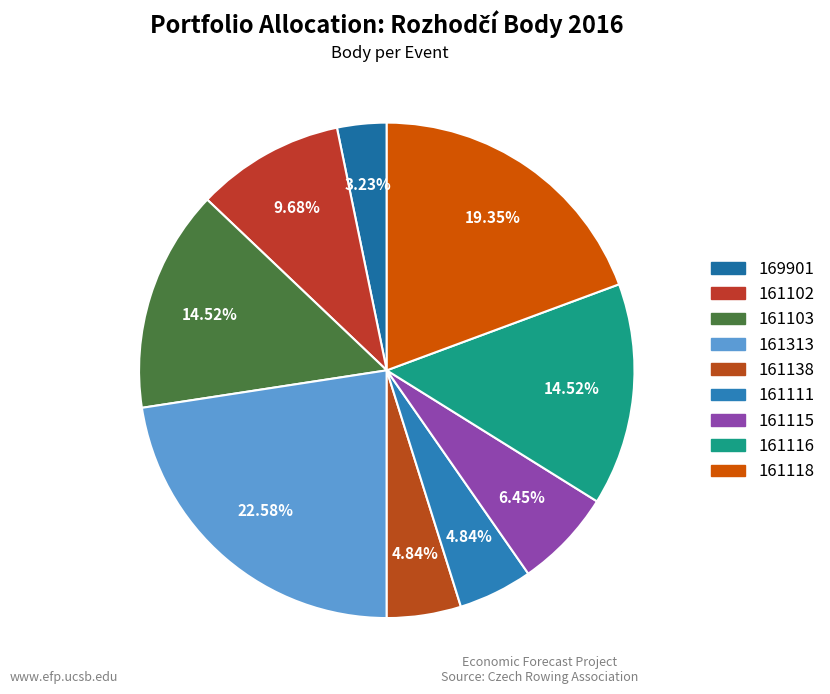

True or false: 161118 accounts for 34% of the total.

False